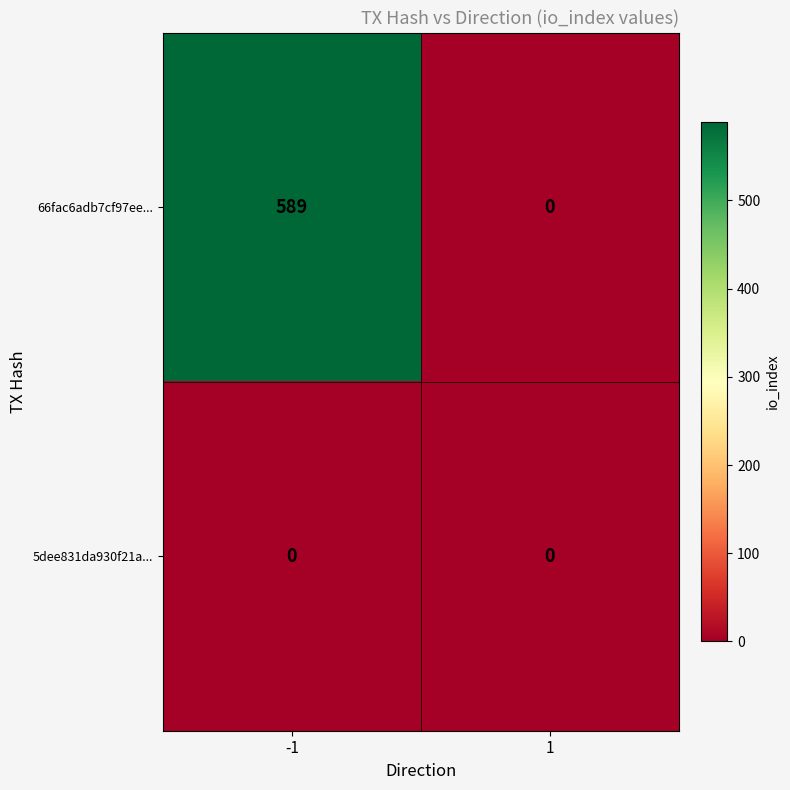

What is the difference between the 66fac6adb7cf97ee... values at -1 and 1?

589